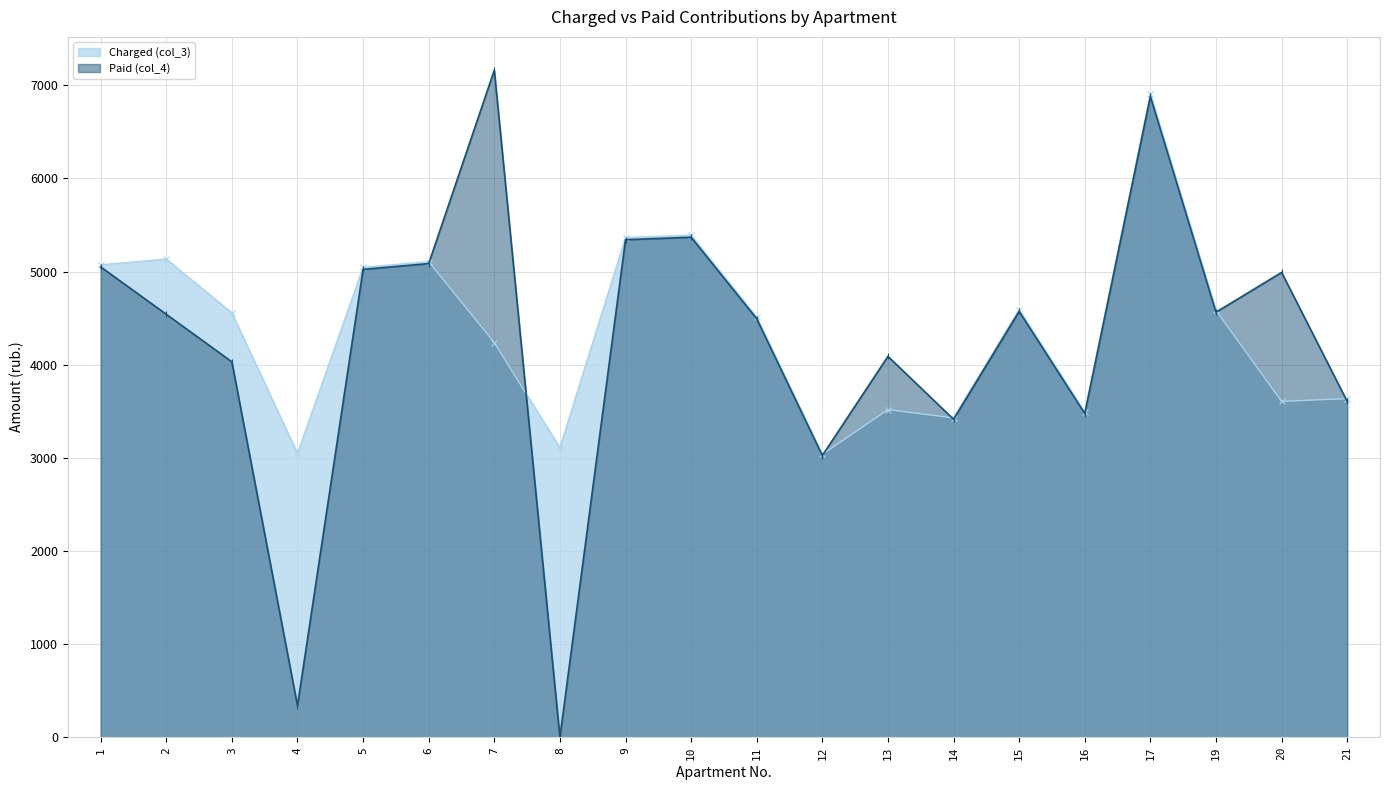

What is the average value of the Paid (col_4) series?

4253.0